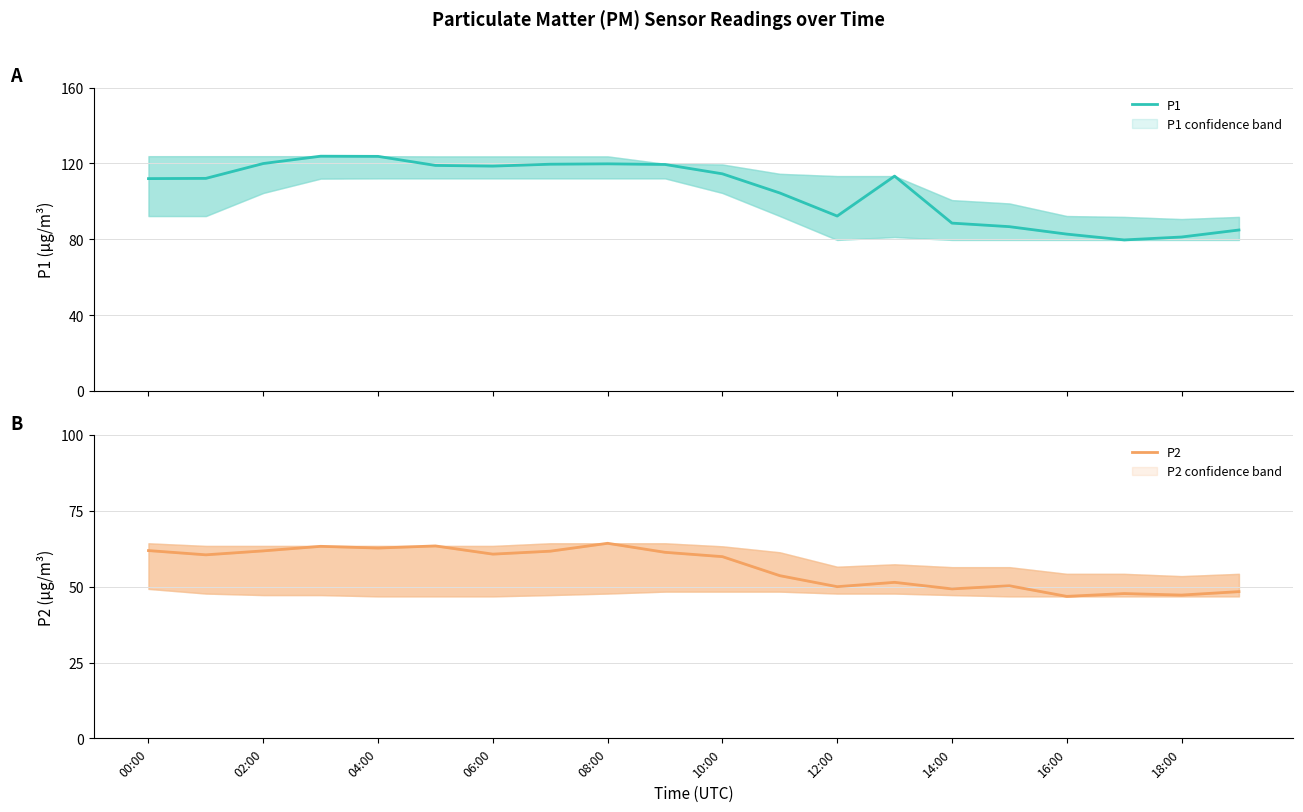

Is this an area chart (filled region under the line)?

No